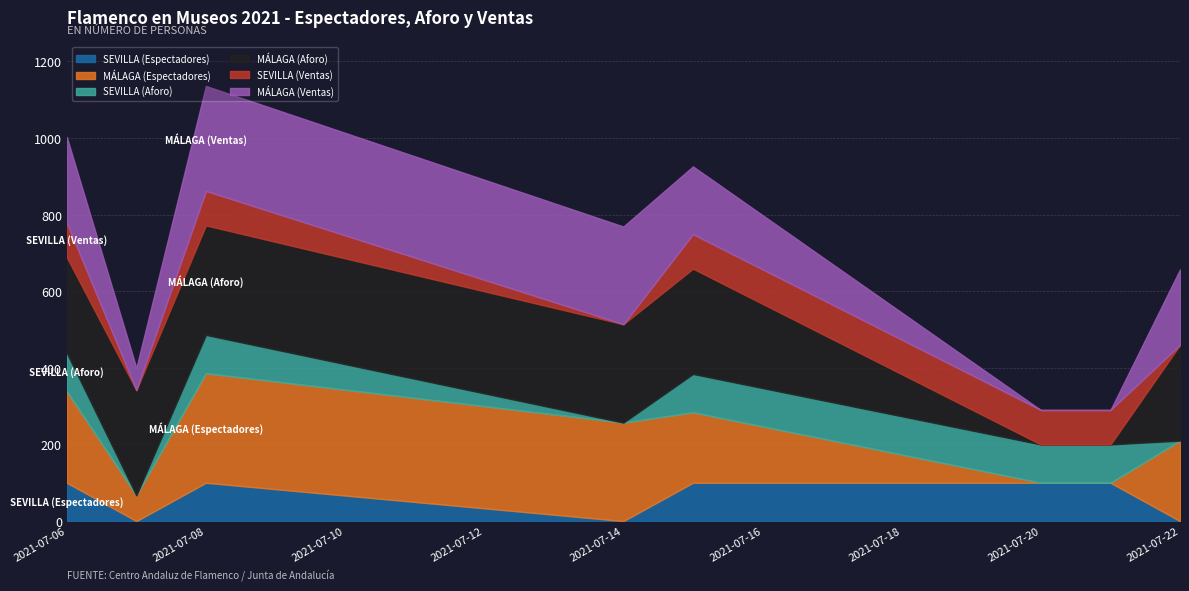

What is the greatest value displayed?

286